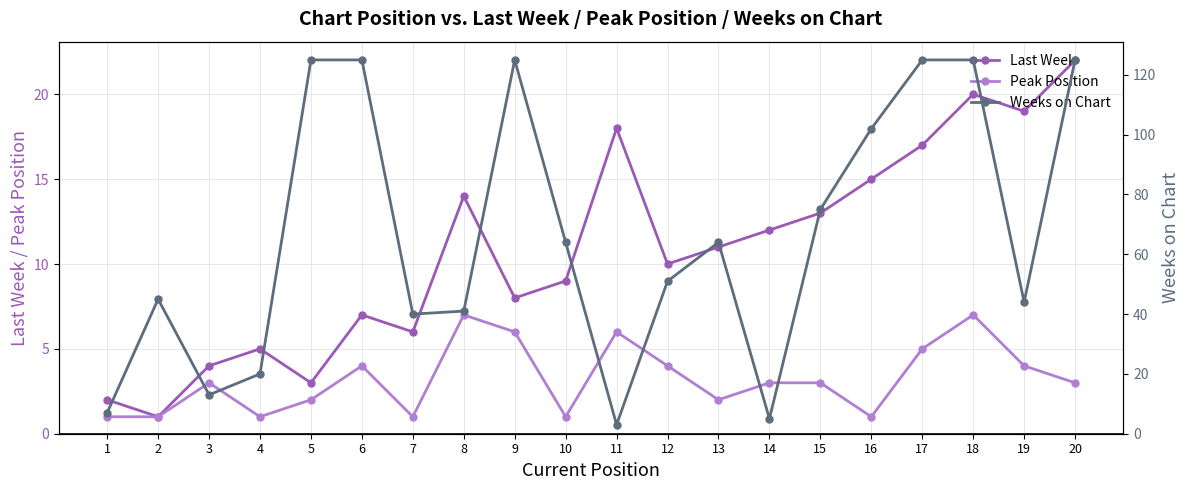

What are all the series names shown in the legend?

Last Week, Peak Position, Weeks on Chart